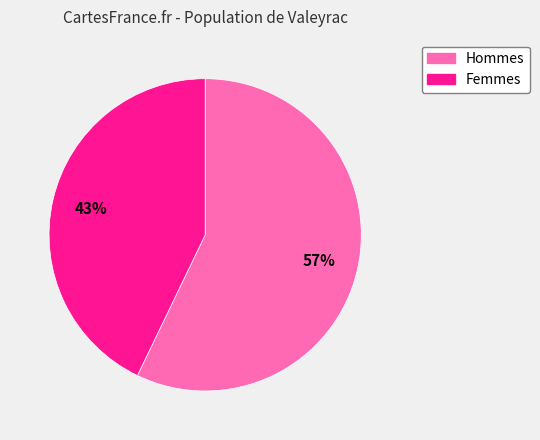

Does any single category account for the majority?

Yes